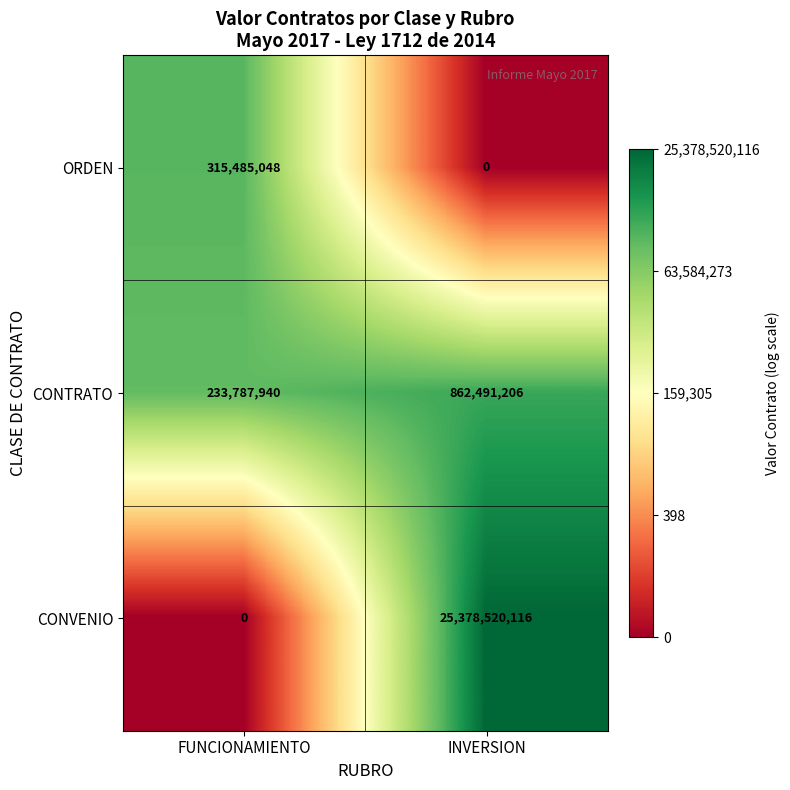

Rank the series by their maximum value, from lowest to highest.

ORDEN, CONTRATO, CONVENIO